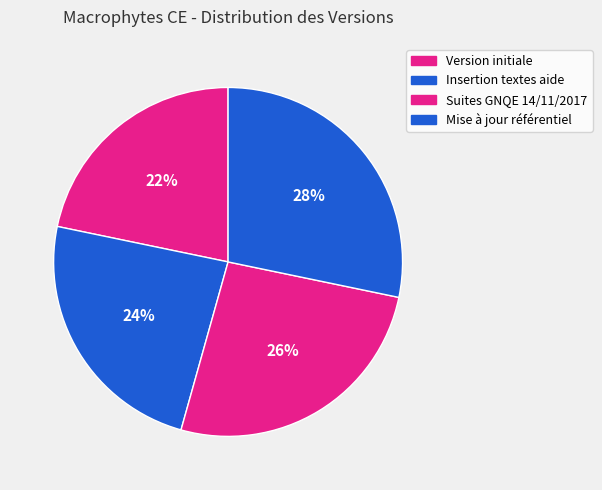

How many slices are in this pie chart?

4